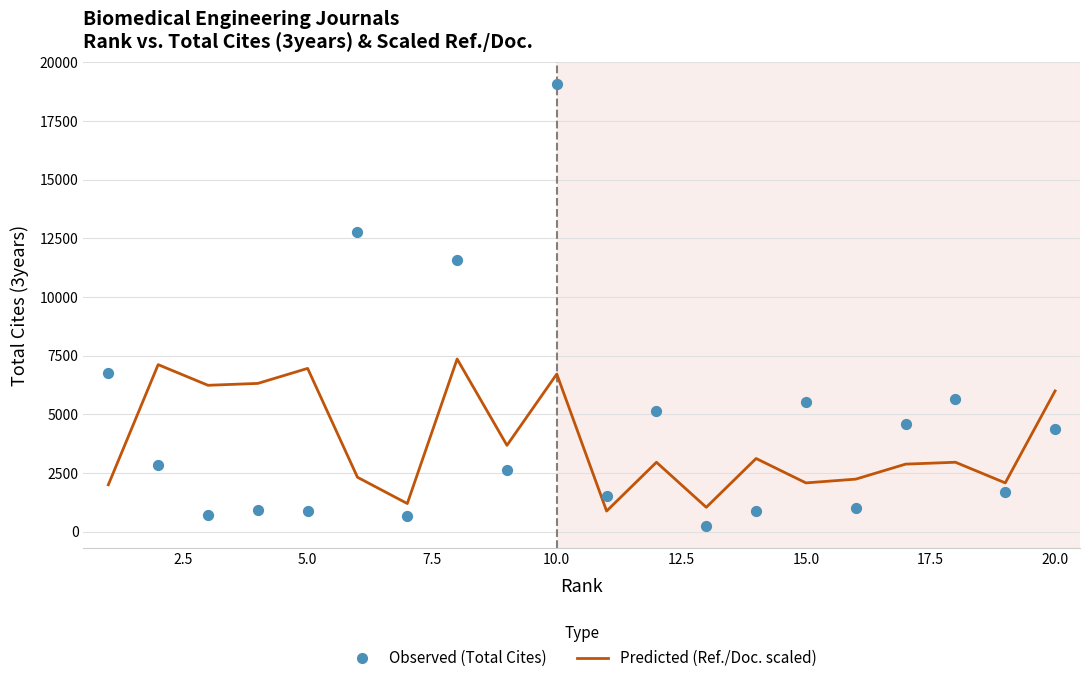

Is the value of Observed at 13 greater than the value of Predicted at 7.5?

No